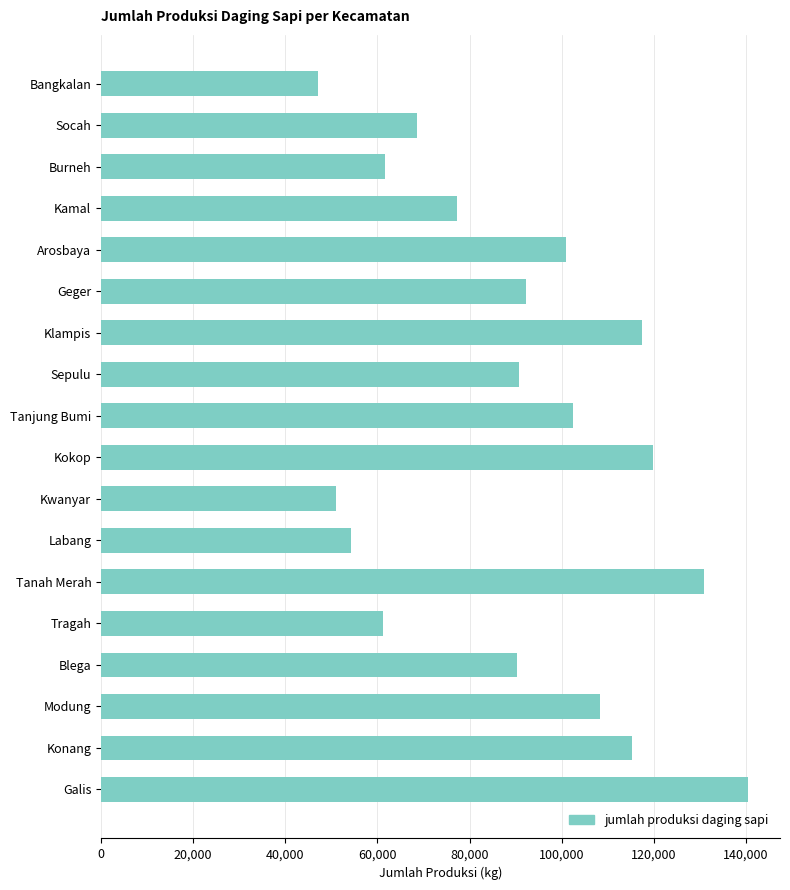

What is the average value?

90558